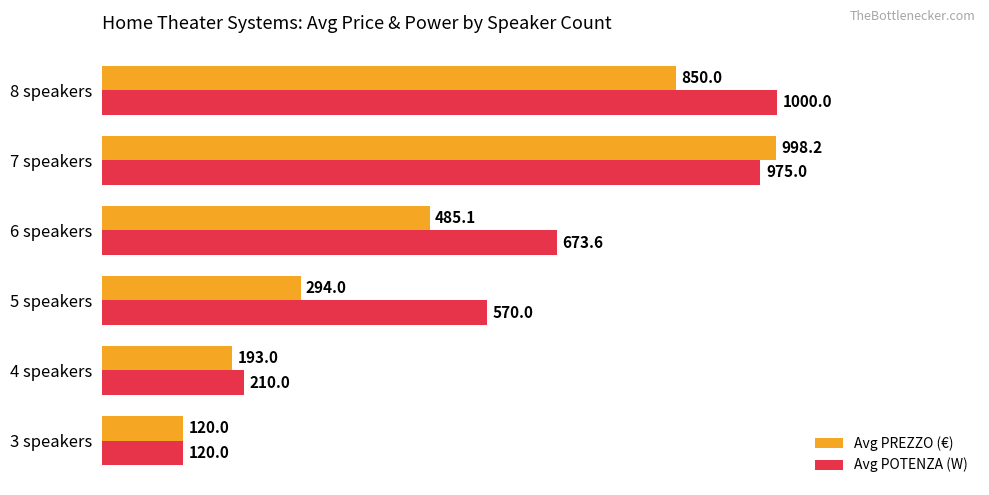

At how many categories does at least one series exceed 143?

5